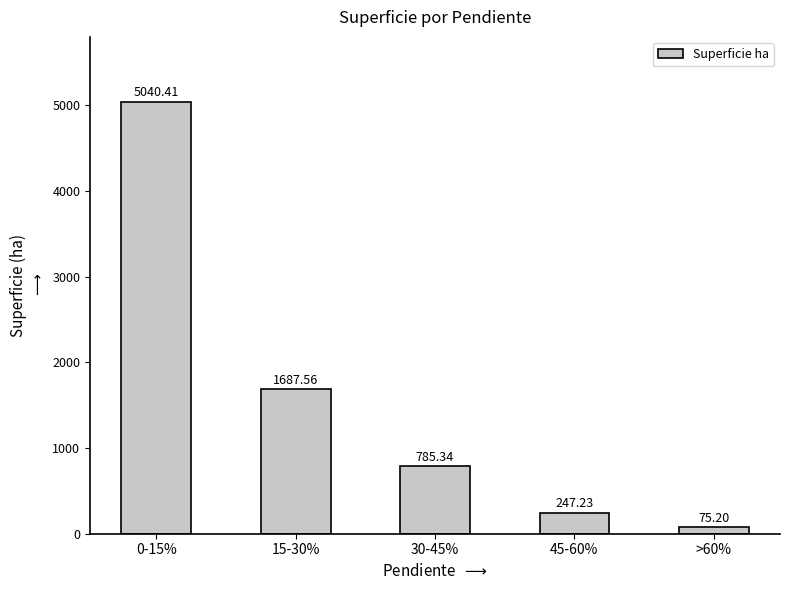

Is it true that the value at 30-45% is 497.8?

False